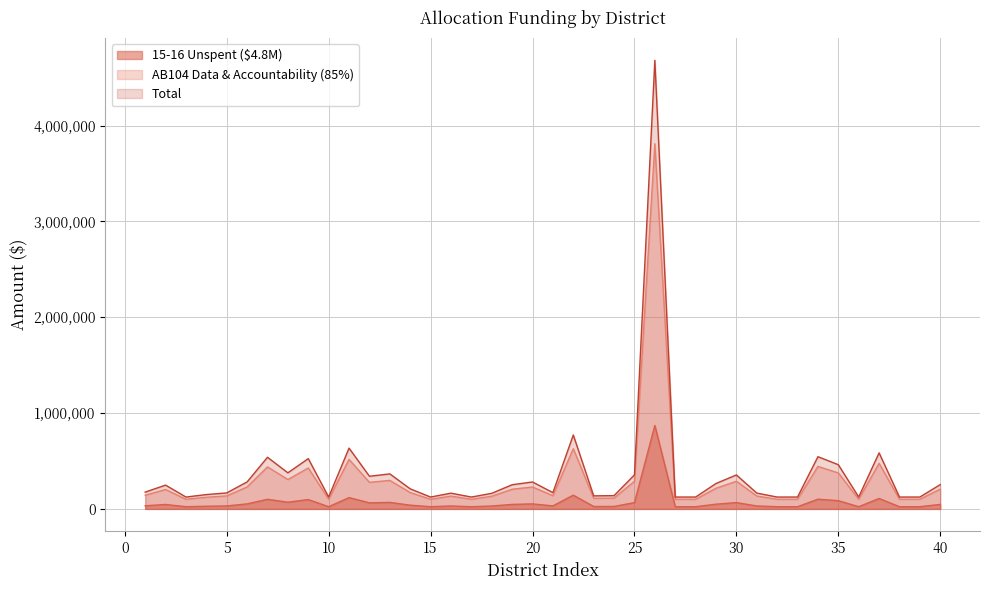

Reading right to left, extract all data points from this chart.

15-16 Unspent ($4.8M): 47240	23016	23016	108792	23016	85813	101379	23016	23016	30728	65943	49326	23016	23016	870855	66057	25778	25318	143532	31568	52289	46921	30242	23016	30567	23016	38962	67982	63401	118019	23016	97615	70072	100224	52403	31033	27819	23016	46228	32581
AB104 Data & Accountability (85%): 206675	100695	100695	475966	100695	375430	443534	100695	100695	134434	288501	215800	100695	100695	3809998	288998	112778	110764	627952	138110	228765	205280	132310	100695	133731	100695	170460	297422	277379	516336	100695	427067	306570	438482	229262	135771	121709	100695	202248	142544
Total: 253915	123711	123711	584758	123711	461243	544913	123711	123711	165162	354444	265126	123711	123711	4680853	355055	138556	136082	771484	169678	281054	252201	162552	123711	164298	123711	209422	365404	340780	634355	123711	524682	376642	538706	281665	166804	149528	123711	248476	175125